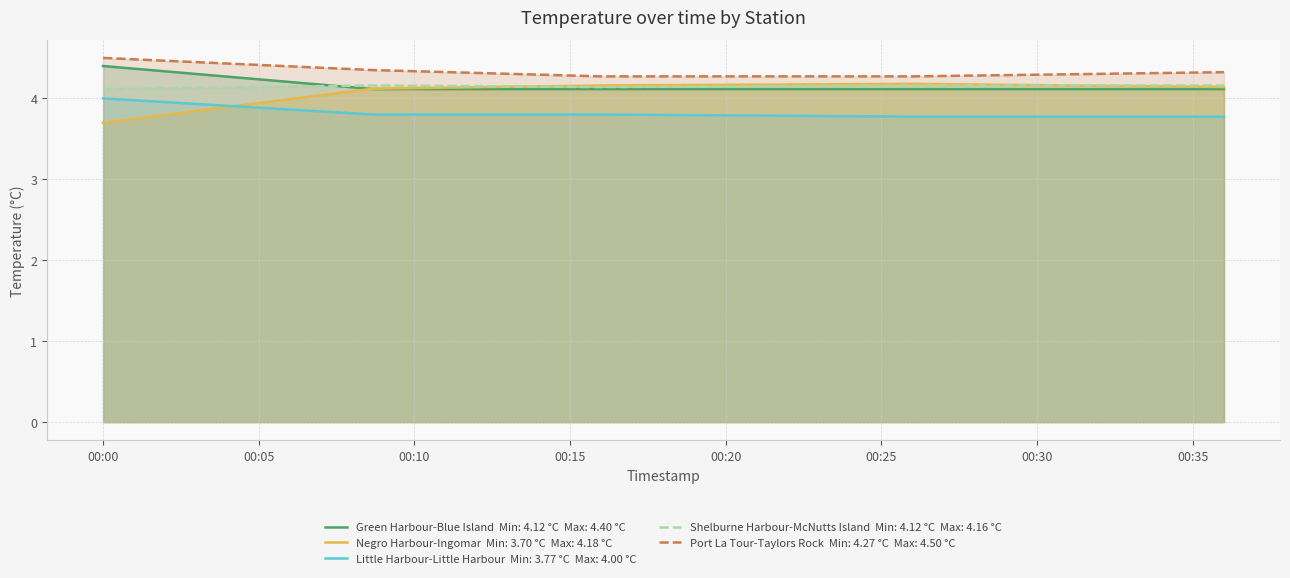

How many distinct data groups are displayed?

5